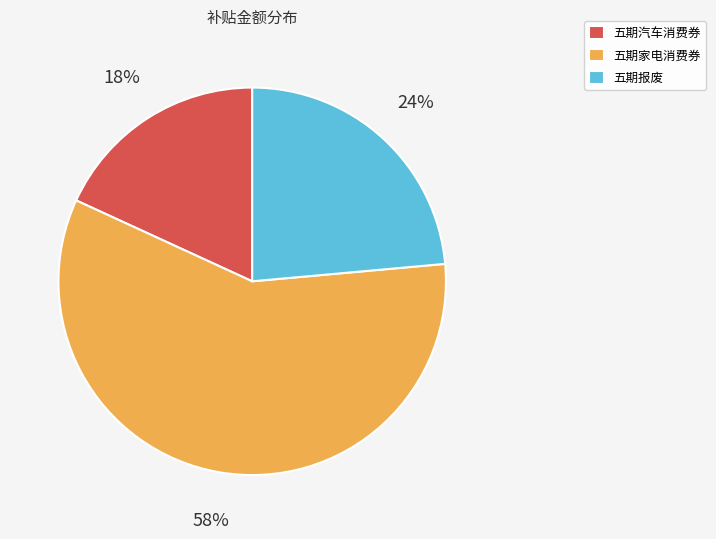

Is the sum of 五期家电消费券 and 五期汽车消费券 greater than half?

Yes